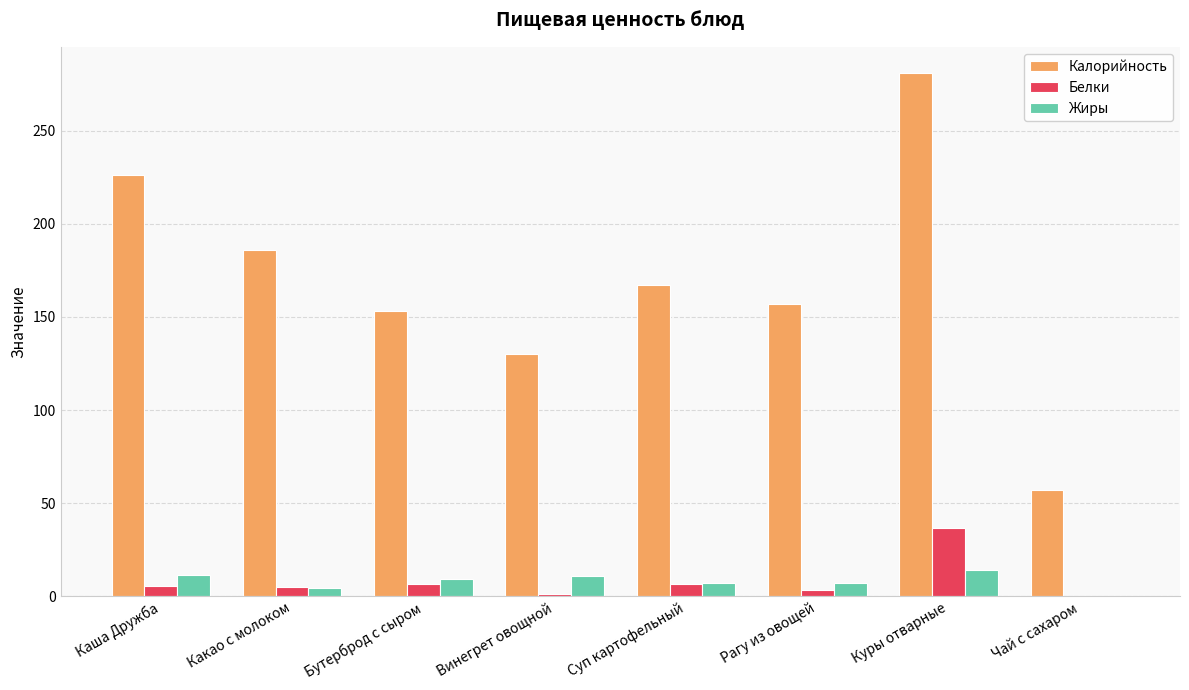

What value does the Жиры series have at Бутерброд с сыром?

9.5